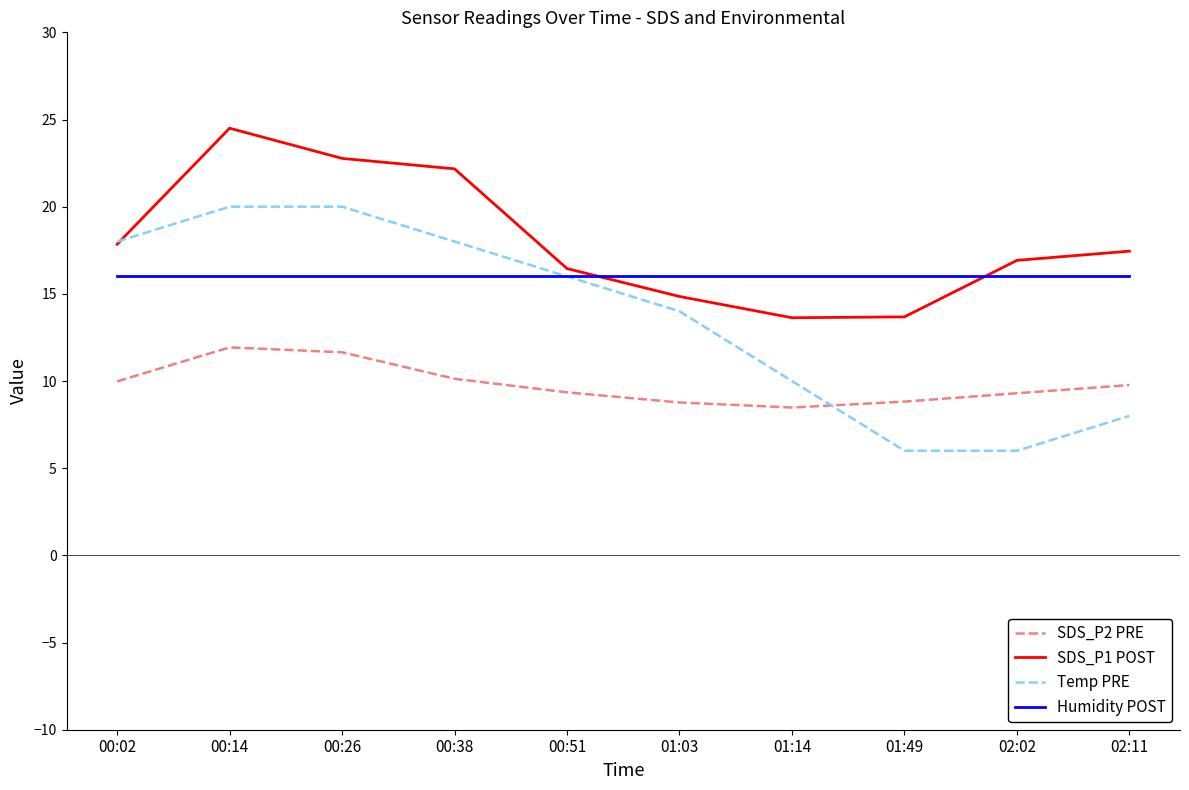

What is the average value of the SDS_P2 PRE series?

9.8